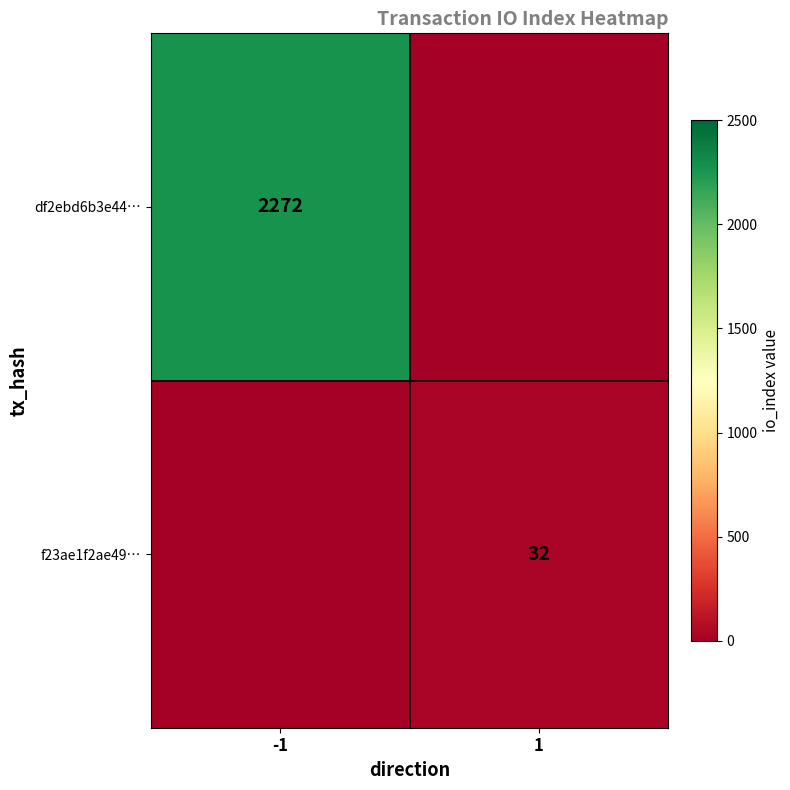

At how many categories does at least one series exceed 1477?

1